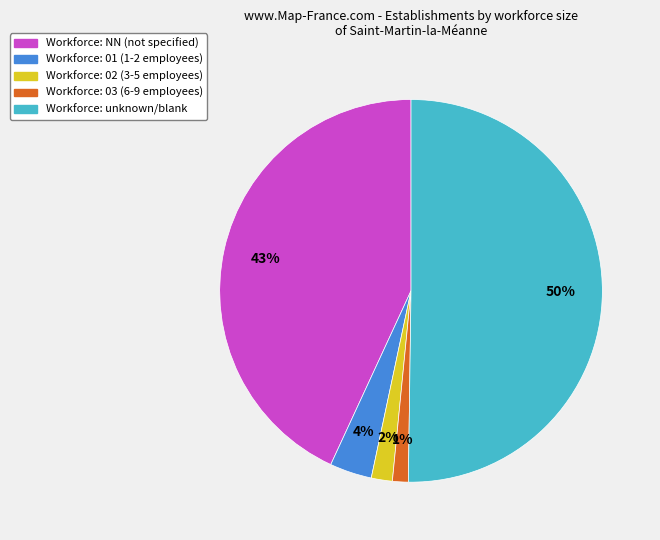

How many segments does this pie chart have?

5